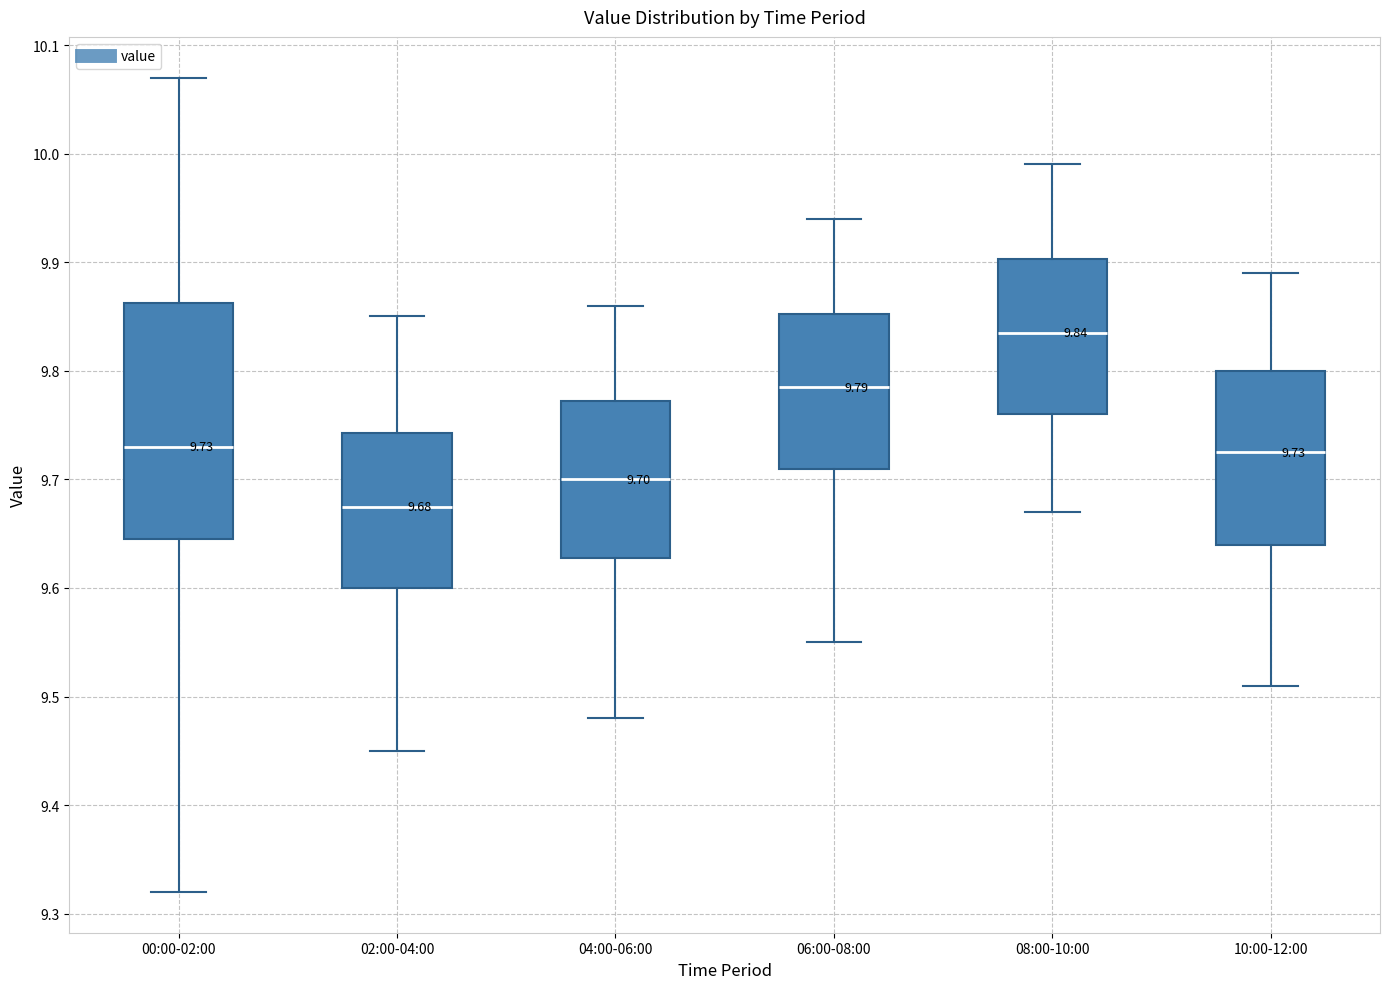

Comparing the boxes themselves (not the whiskers), which one is the tallest?

00:00-02:00